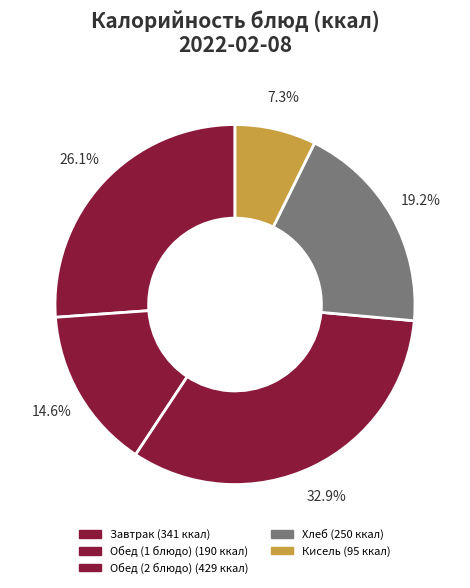

How many slices are in this pie chart?

5